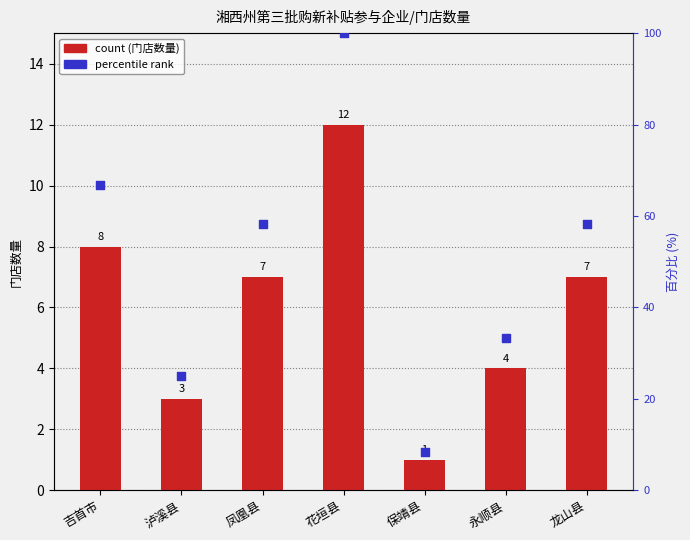

What are all the series names shown in the legend?

count, percentile rank